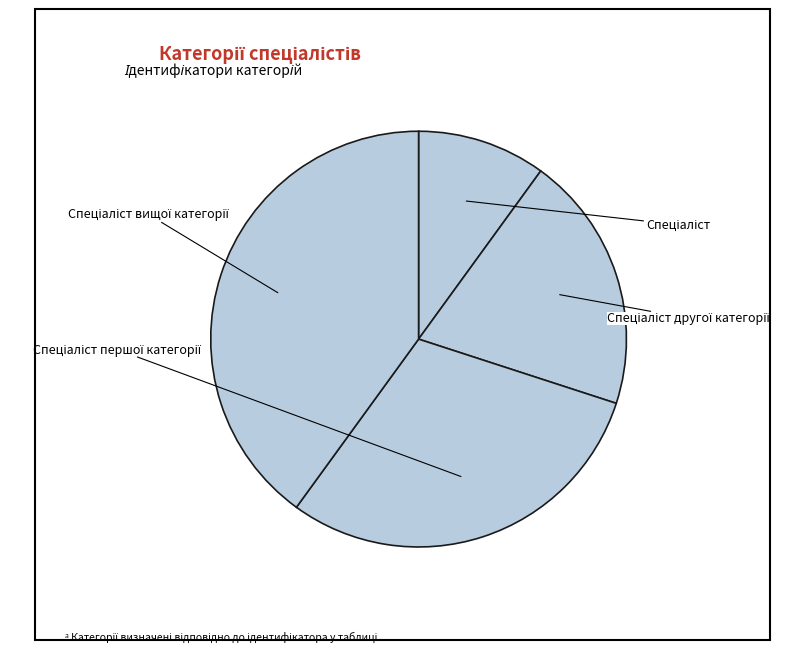

Is there a majority slice in this chart?

No